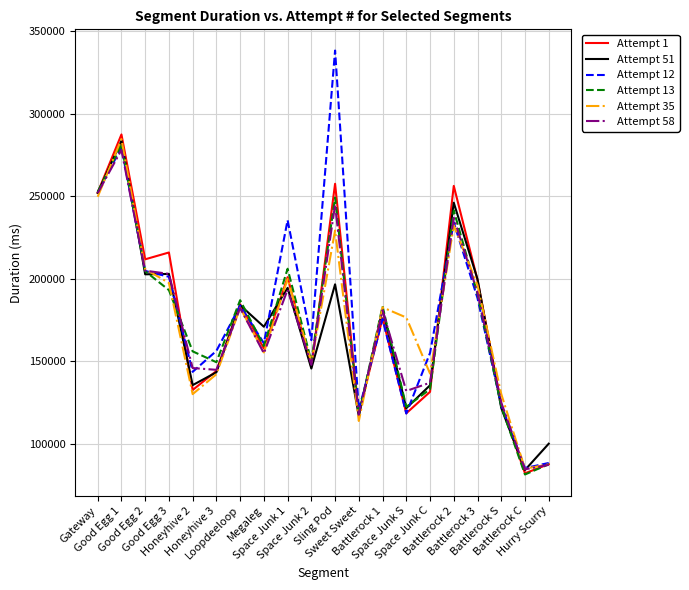

Which series has the widest spread of values?

Attempt 12